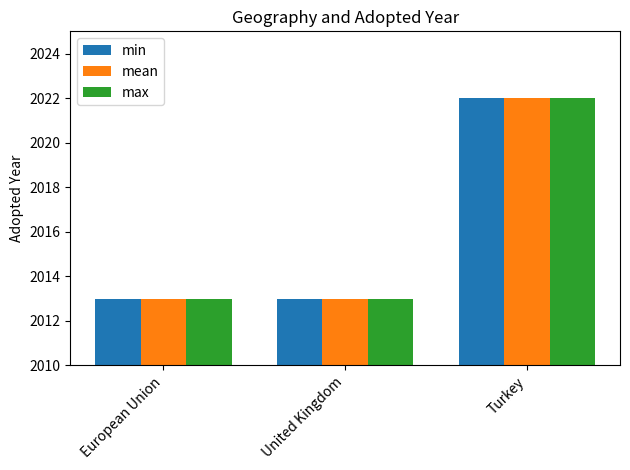

What is the maximum value shown in the chart?

2022